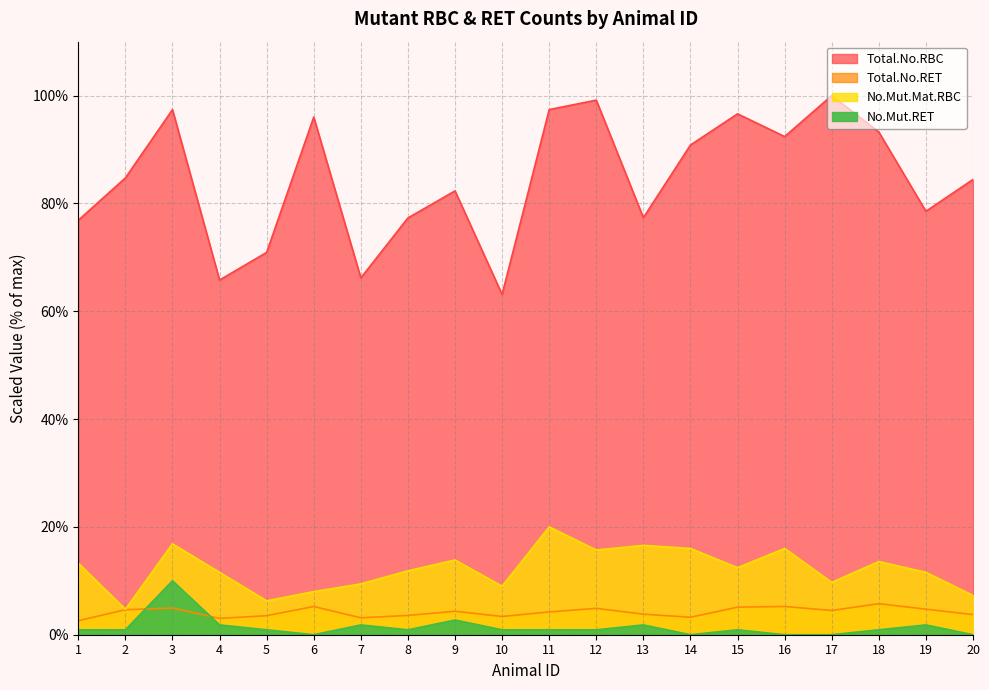

How many data points does each series have?

20